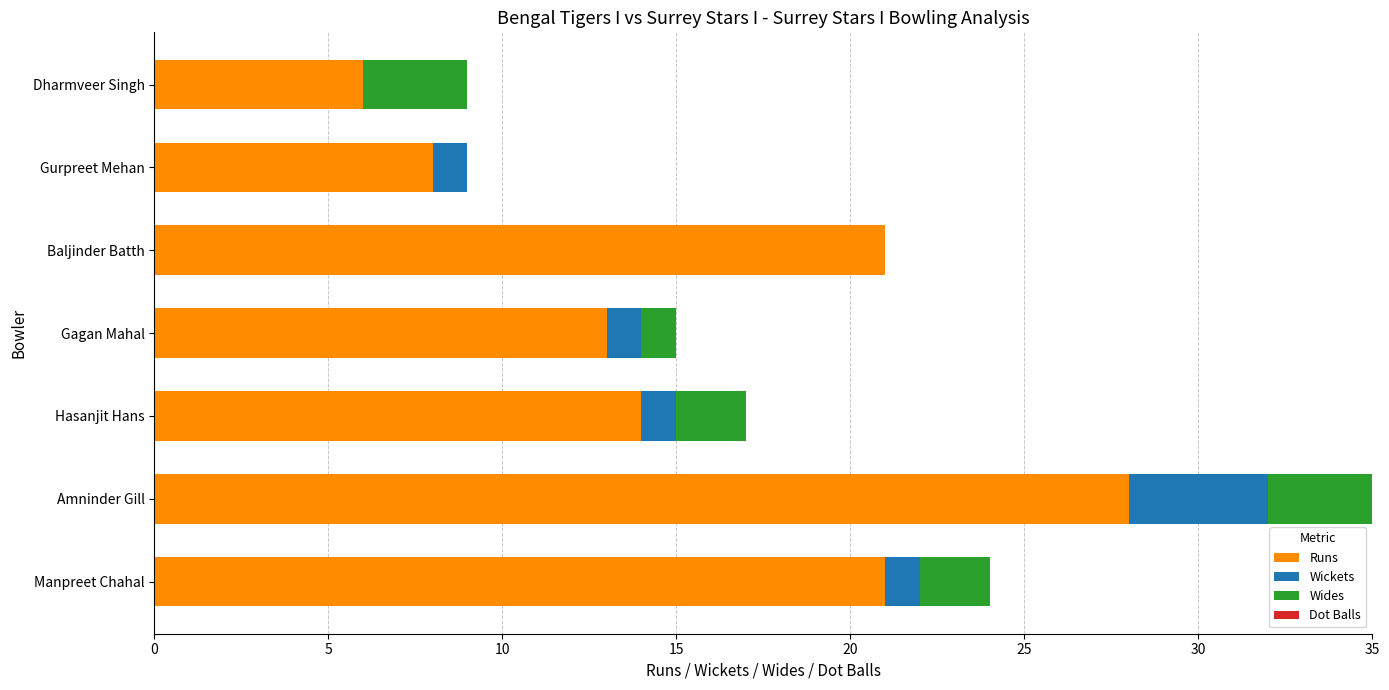

What is the maximum value for Runs?

28